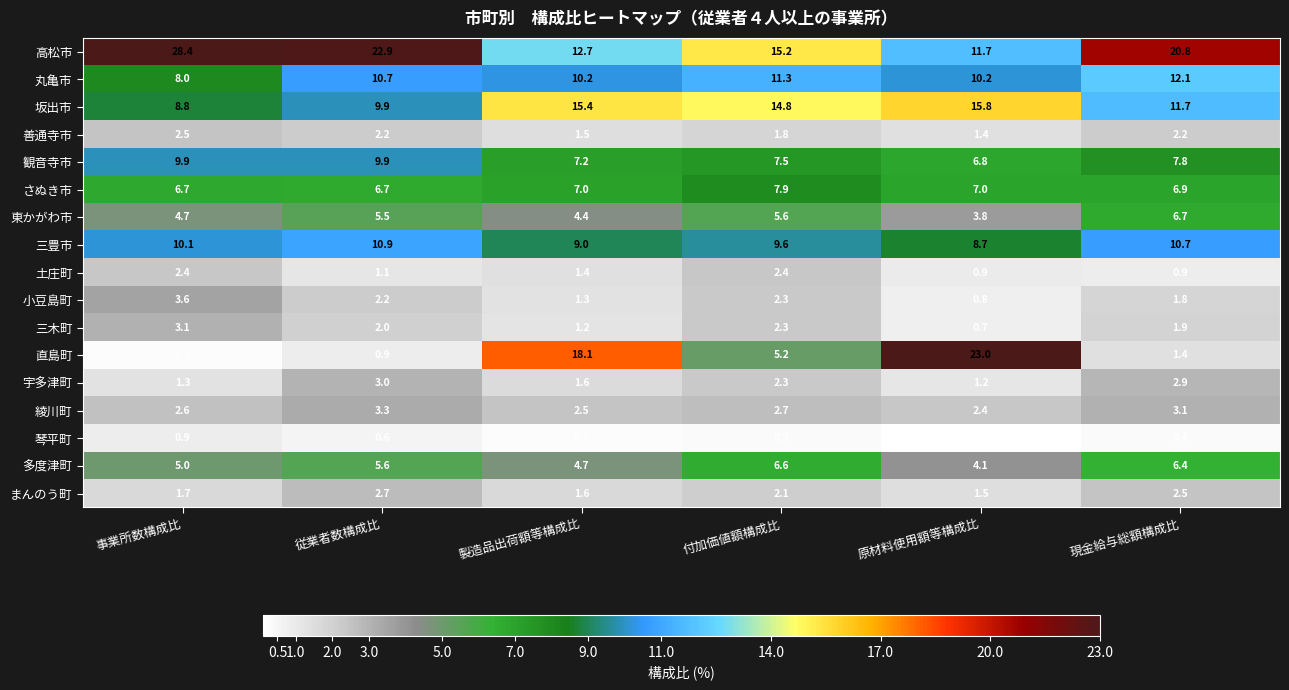

Rank the series by their maximum value, from lowest to highest.

琴平町, 土庄町, 善通寺市, まんのう町, 宇多津町, 三木町, 綾川町, 小豆島町, 多度津町, 東かがわ市, さぬき市, 観音寺市, 三豊市, 丸亀市, 坂出市, 直島町, 高松市